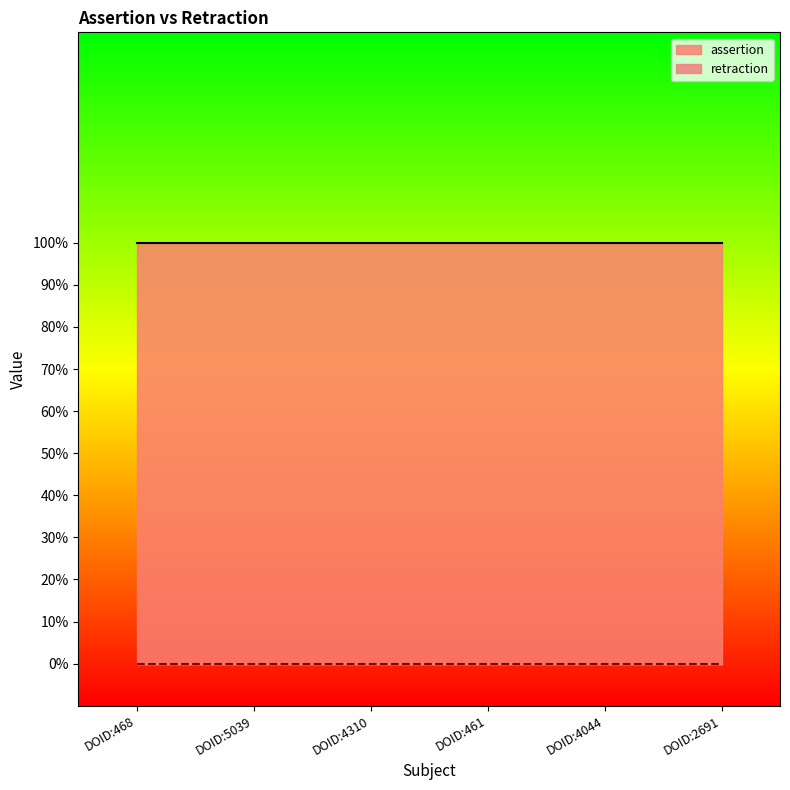

Is the value of retraction at DOID:461 greater than the value of assertion at DOID:2691?

No